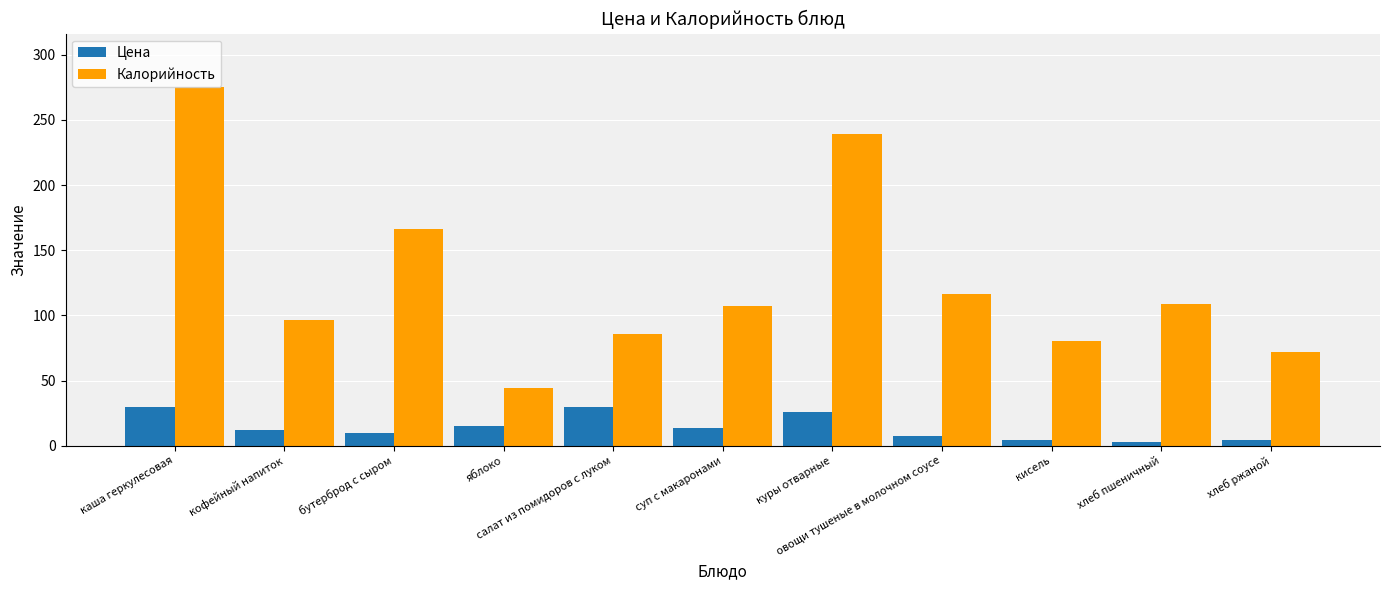

What is the sum of all Цена values?

155.8